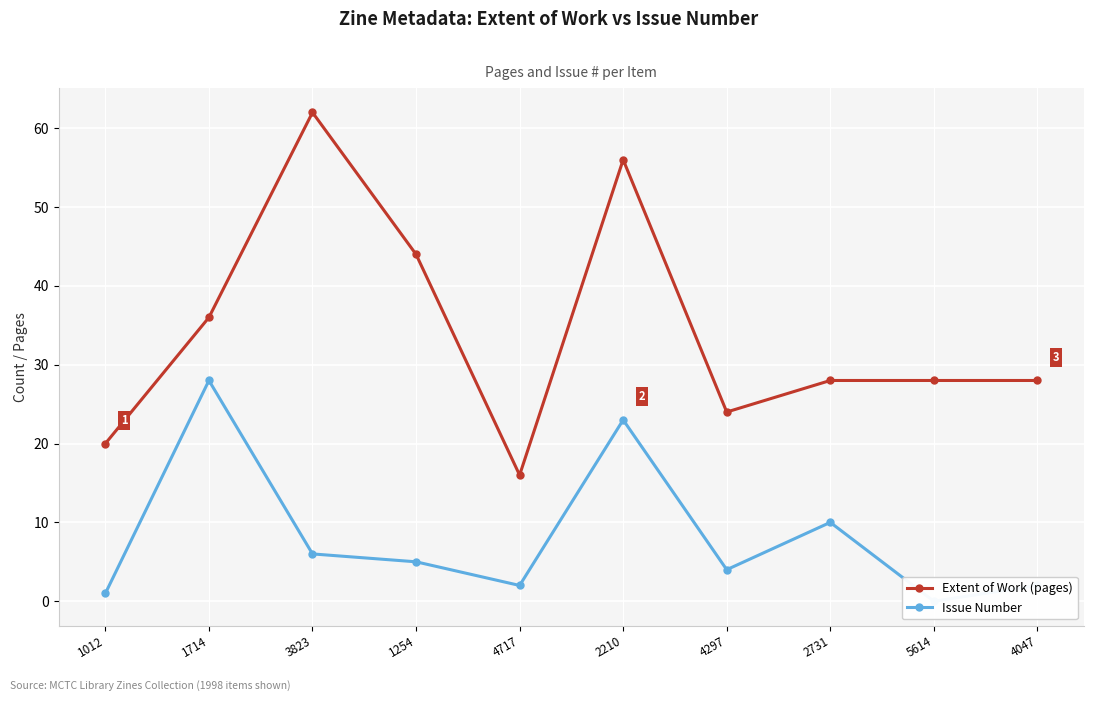

What are all the series names shown in the legend?

Extent of Work (pages), Issue Number